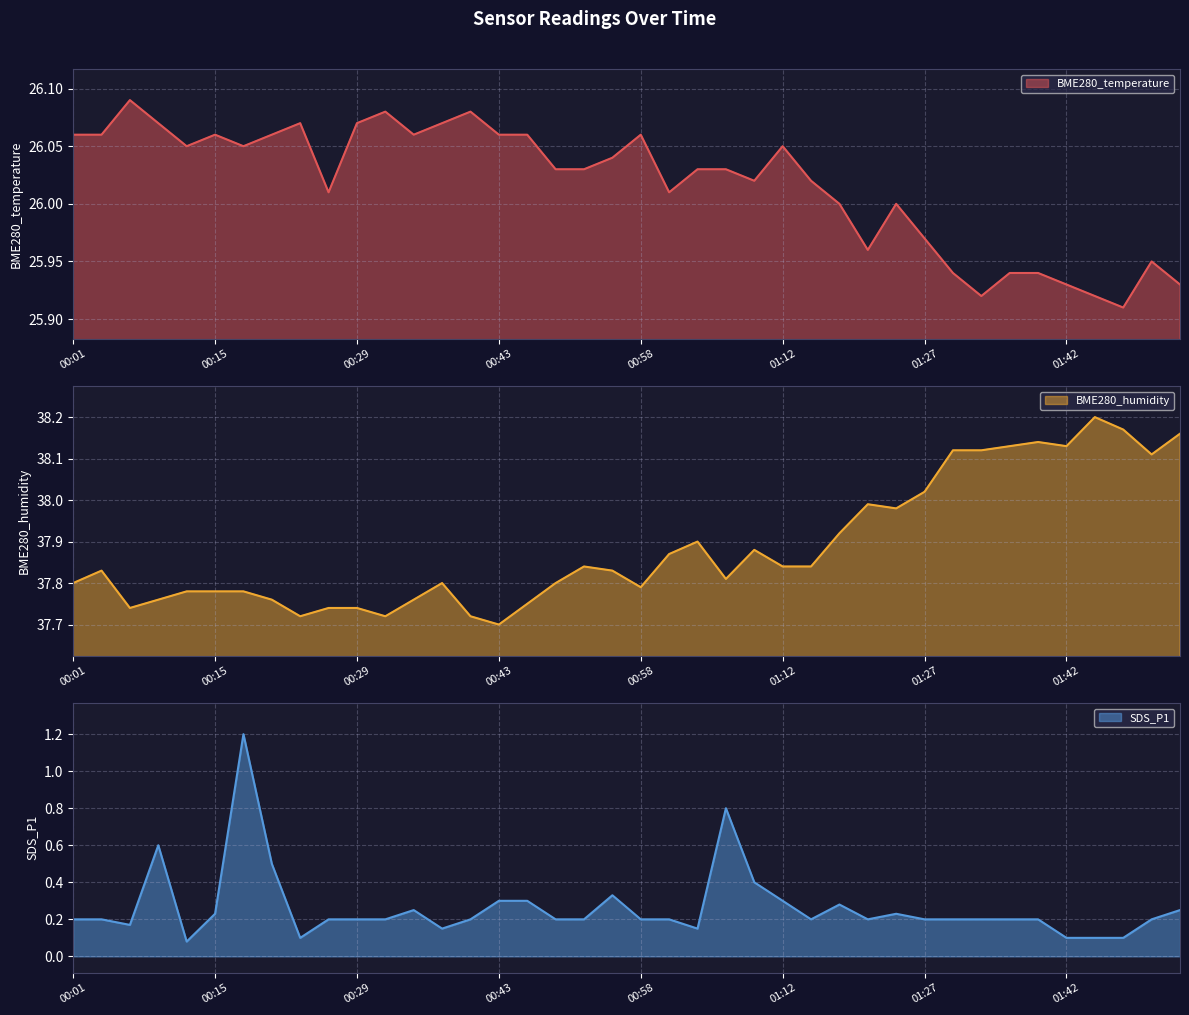

Between 00:52 and 01:21, which is larger?

00:52